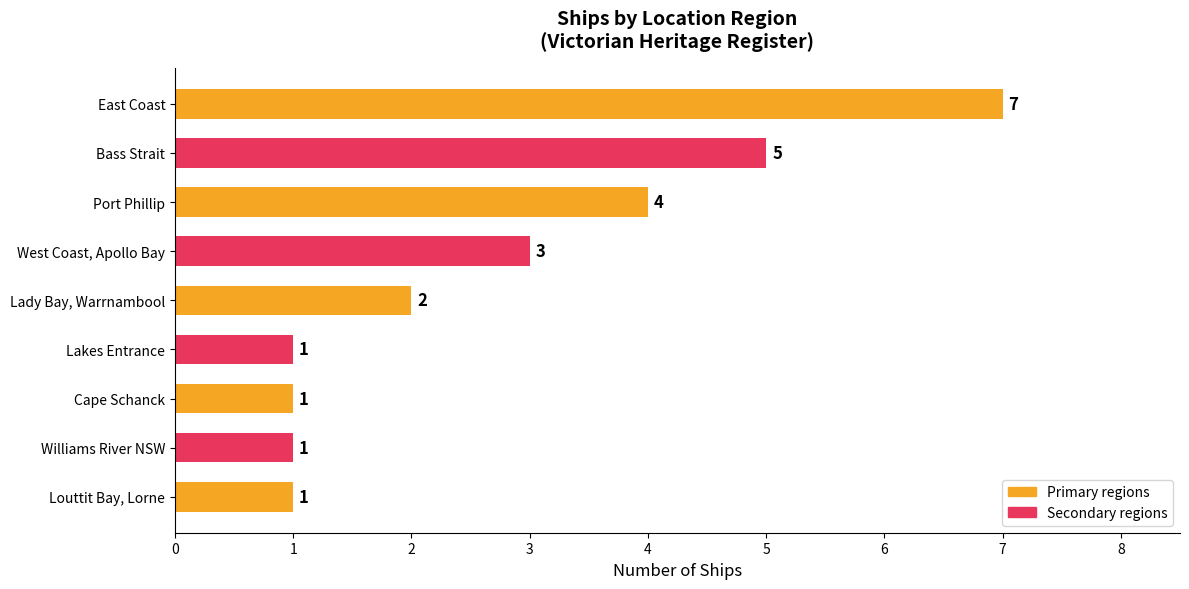

Between West Coast, Apollo Bay and Cape Schanck, which is larger?

West Coast, Apollo Bay